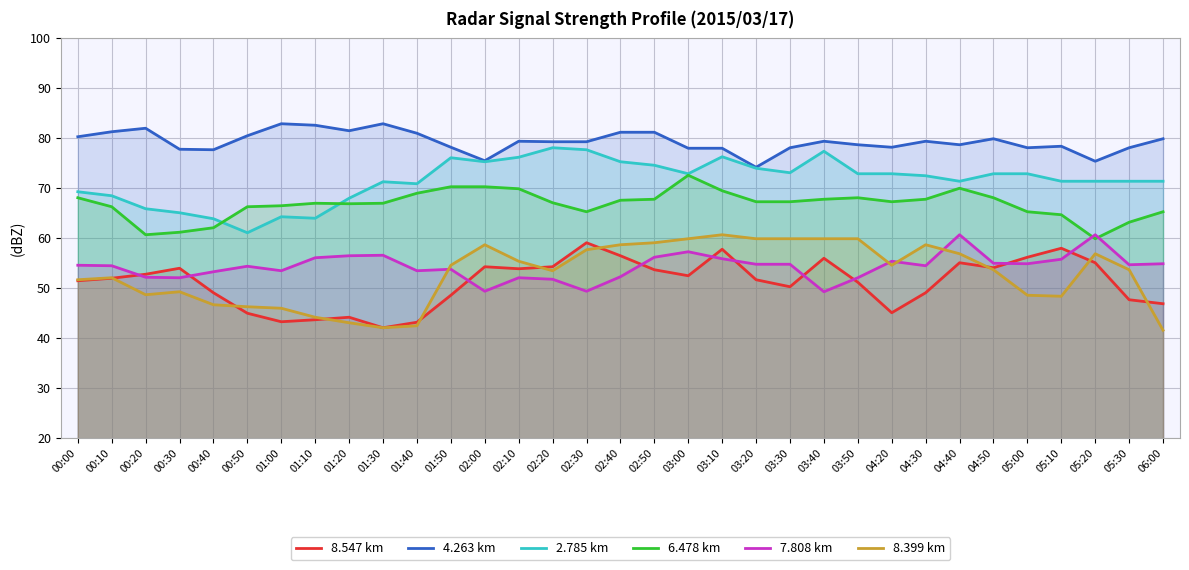

The 7.808 km series shows 14.0 at 02:20. True or false?

False